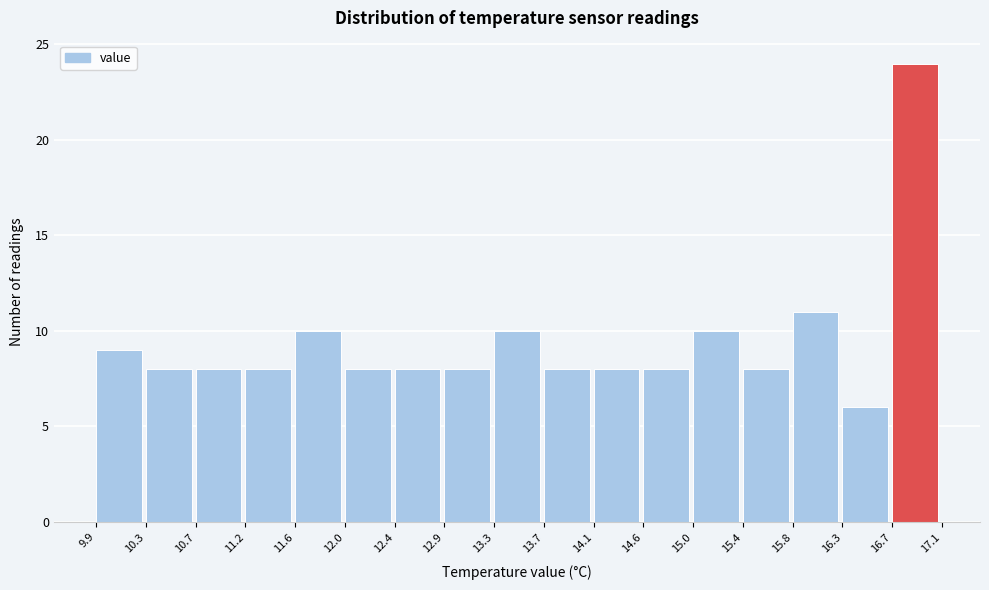

Over which range of the x-axis is the bar tallest?

16.7 to 17.1